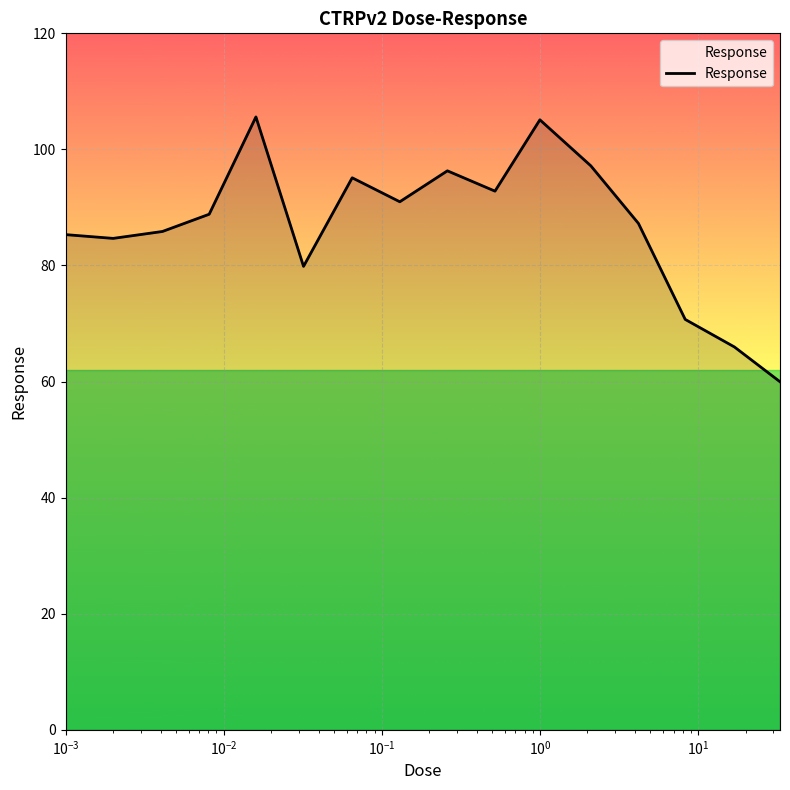

What is the difference between the maximum and minimum values?

45.6